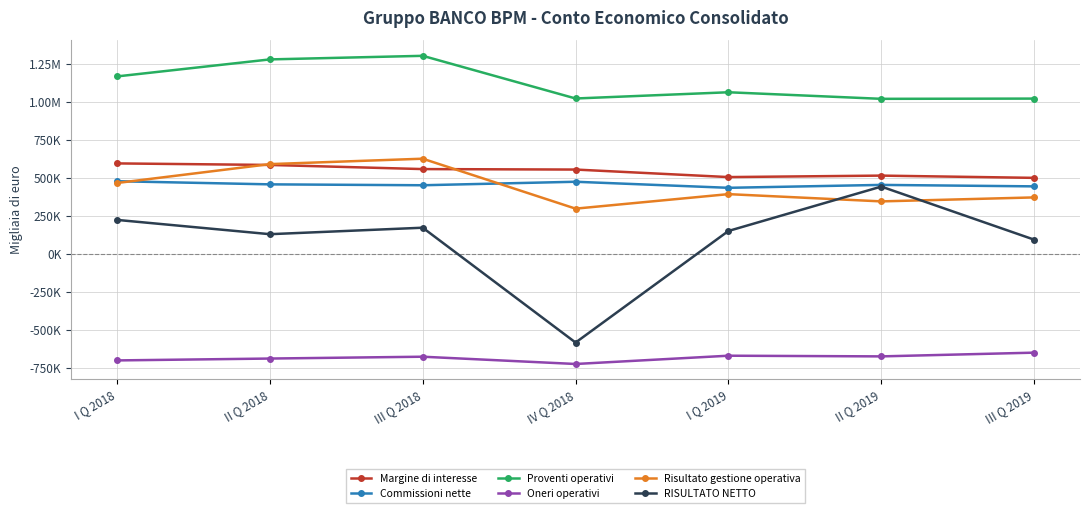

Does the chart have visible grid lines?

Yes